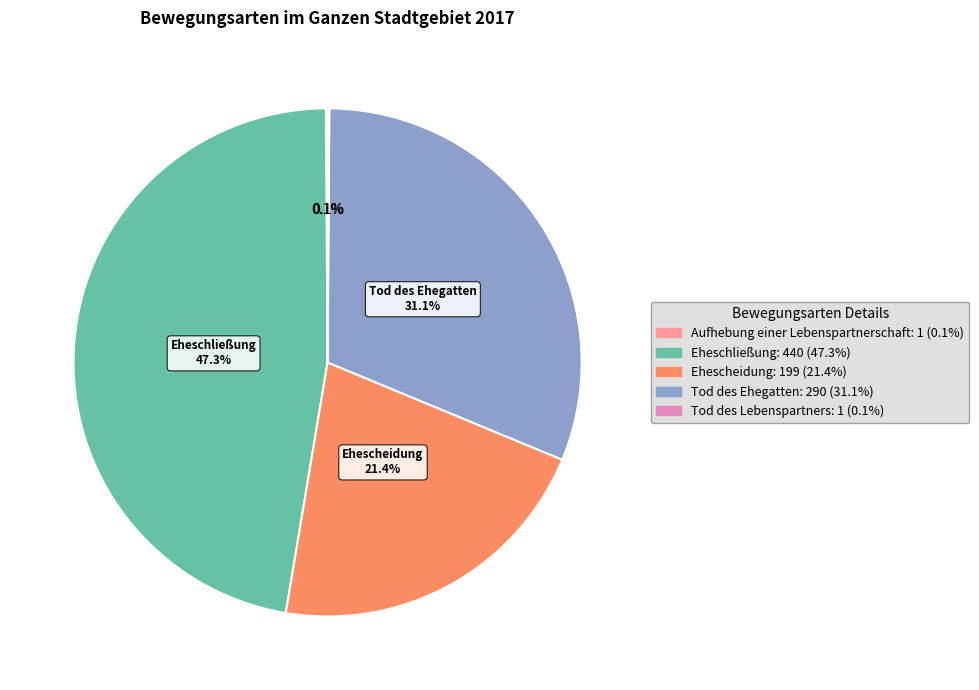

To the nearest percent, what is the difference between the Ehescheidung and Eheschließung slice percentages?

26%